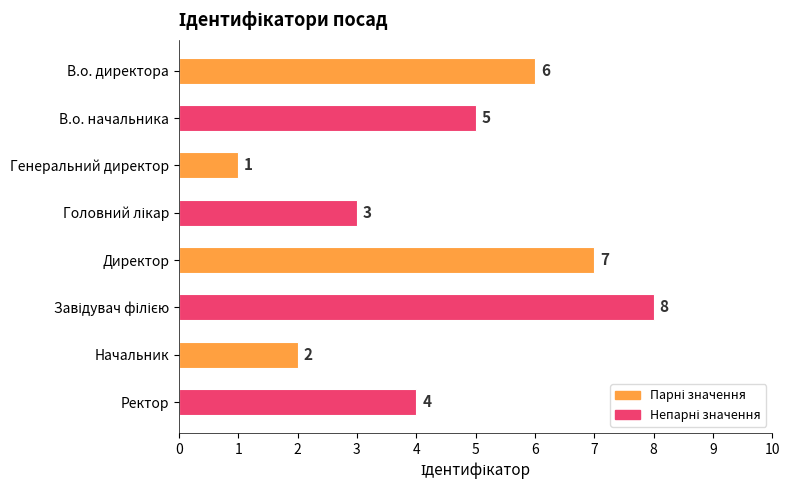

What is the value of the 1st bar from the top?

6